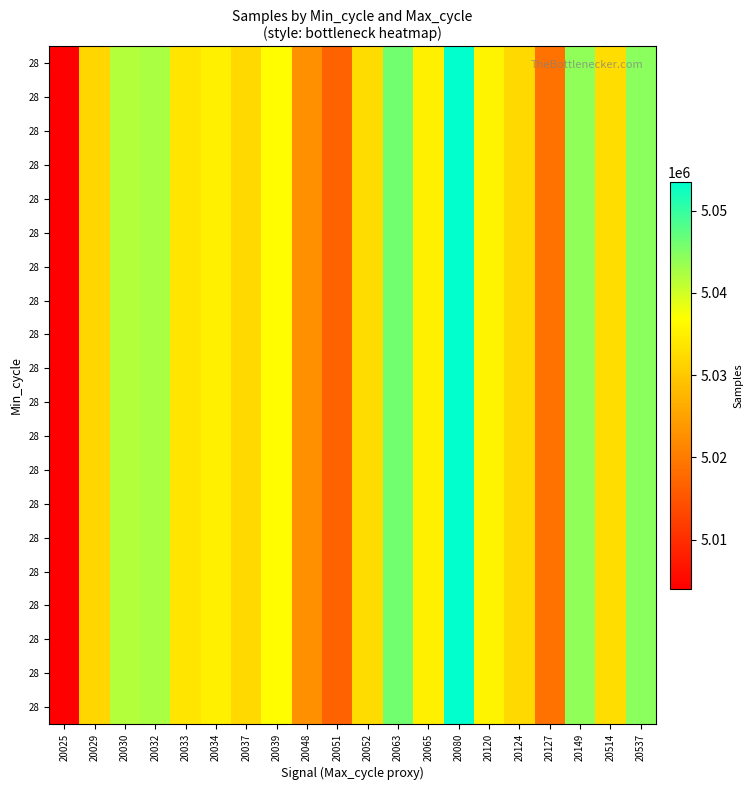

Which has a higher value, 20052 or 20030?

20030